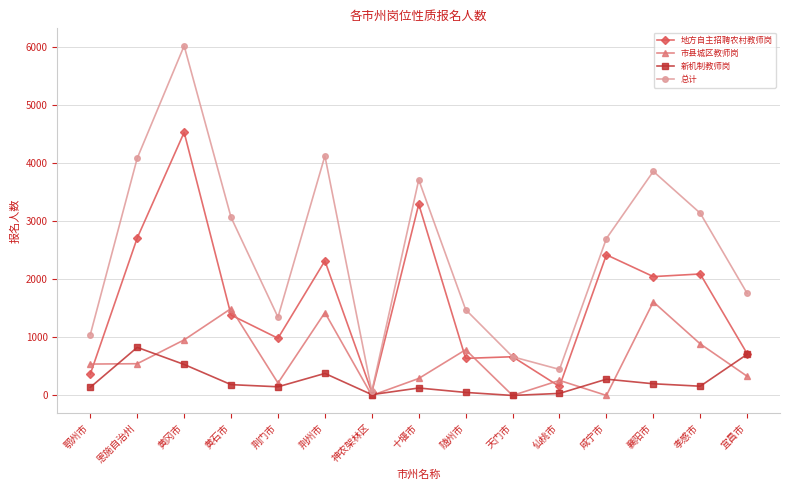

Which category has the lowest value in the 总计 series?

神农架林区